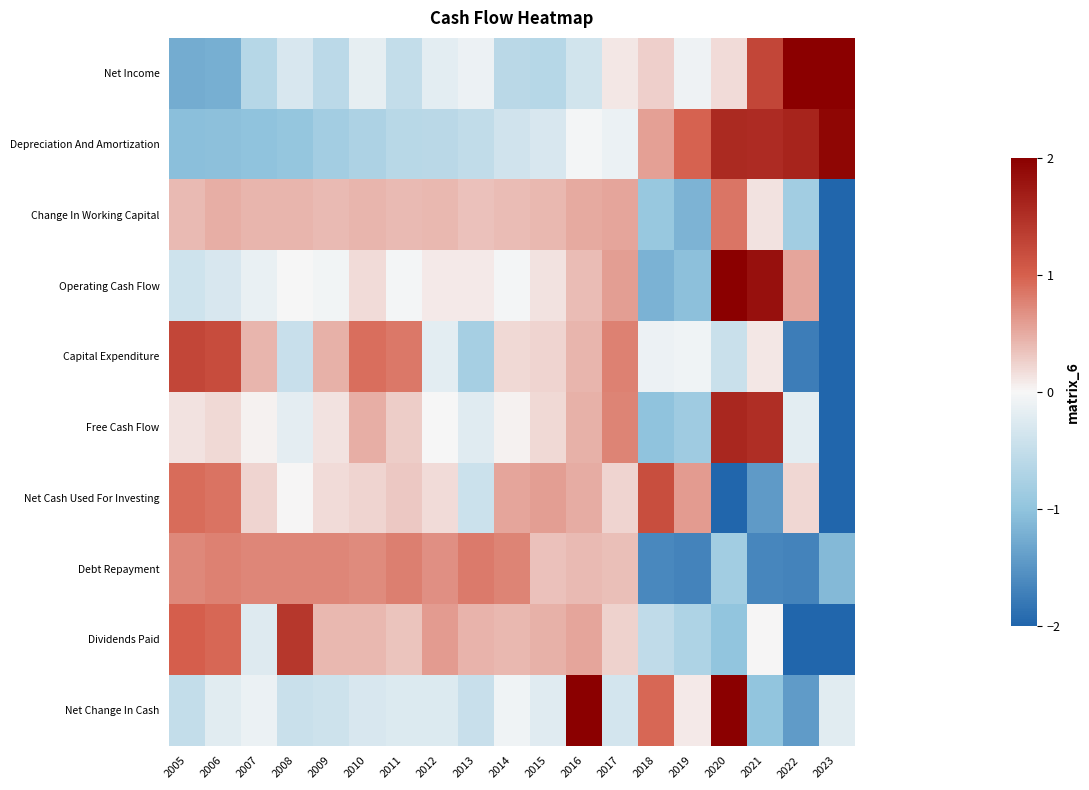

How many categories are shown in the chart?

19